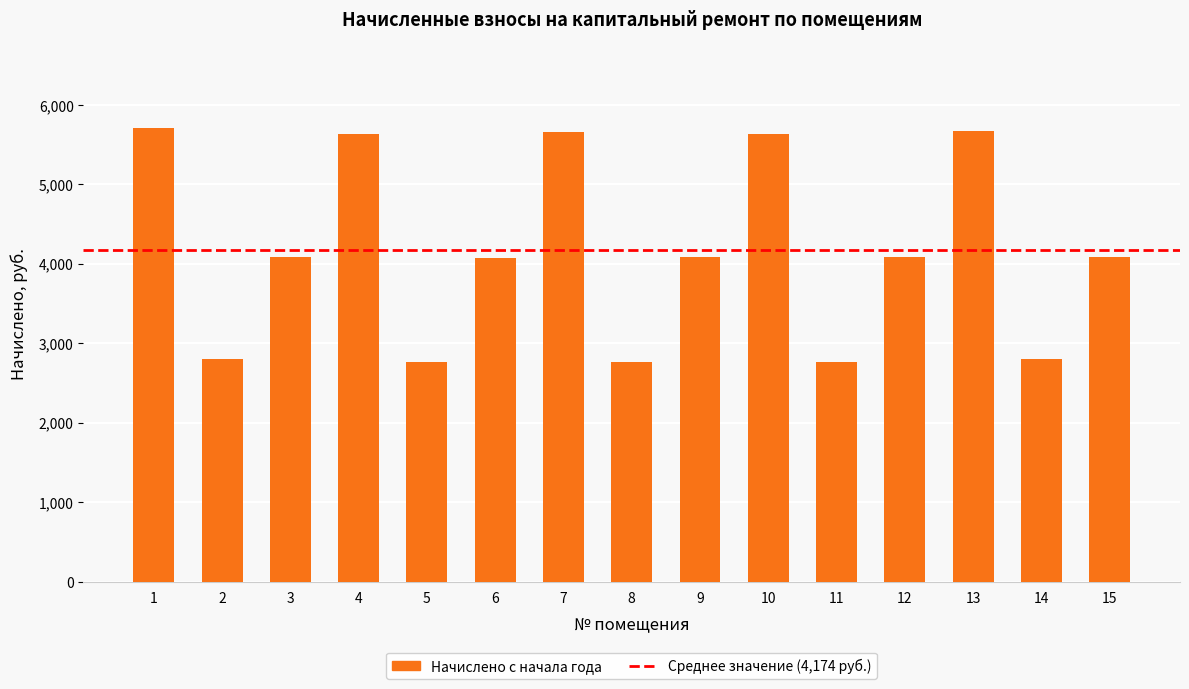

What is the average value?

4174.5